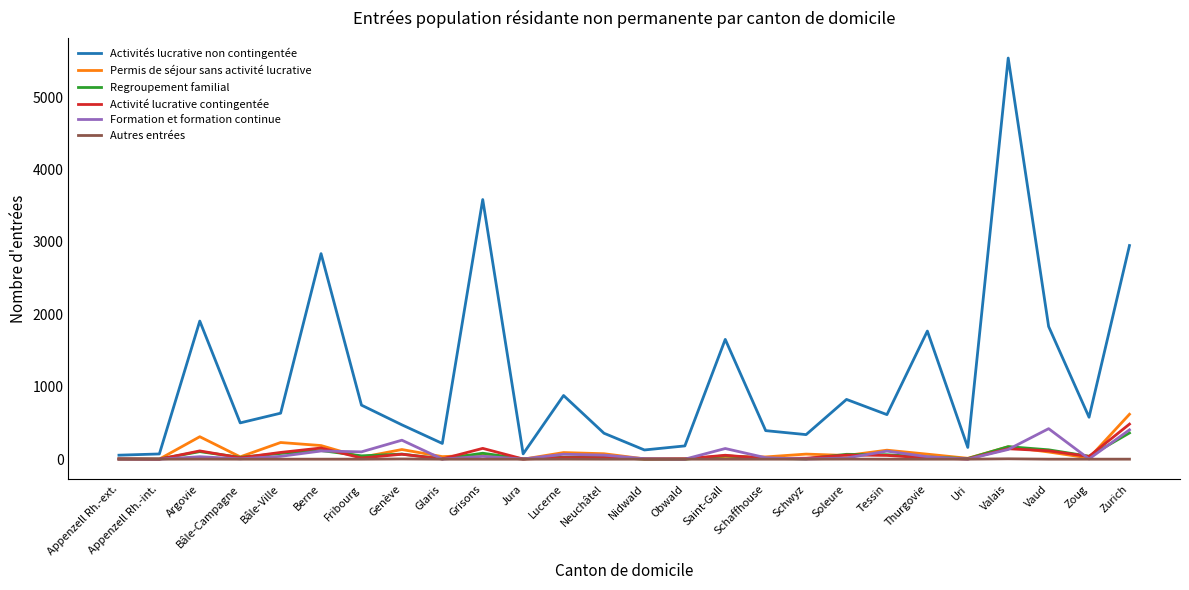

What position from the left is Nidwald?

14